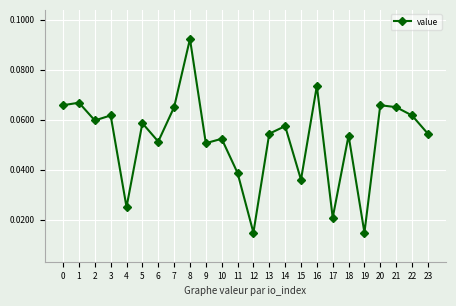

True or false: the data shows 0.0 at 3.

False